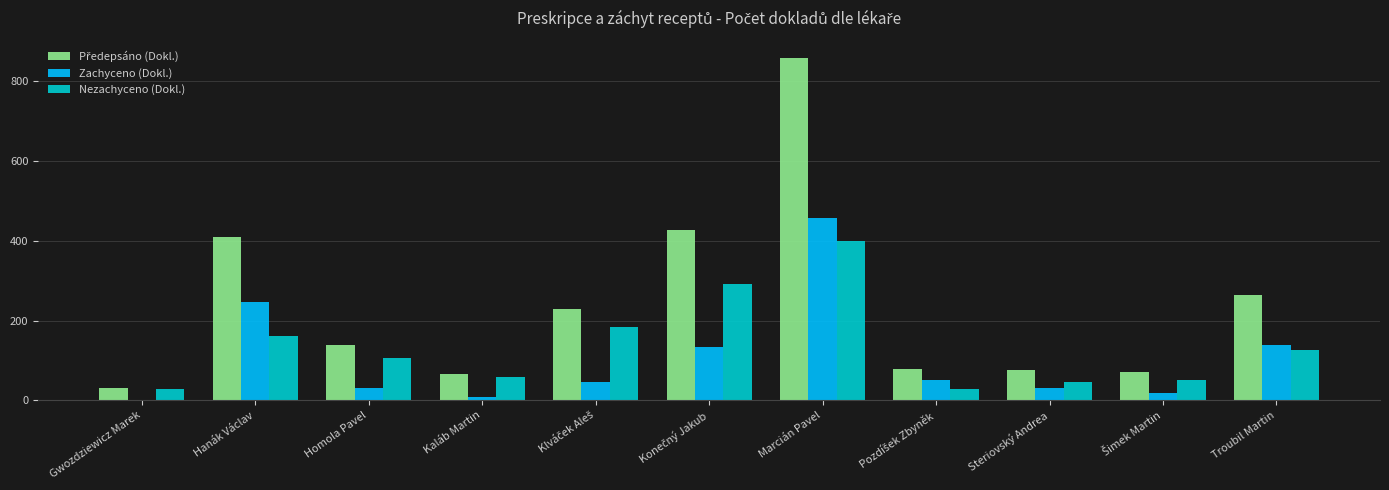

At which category does the chart reach its peak across all series?

Marcián Pavel